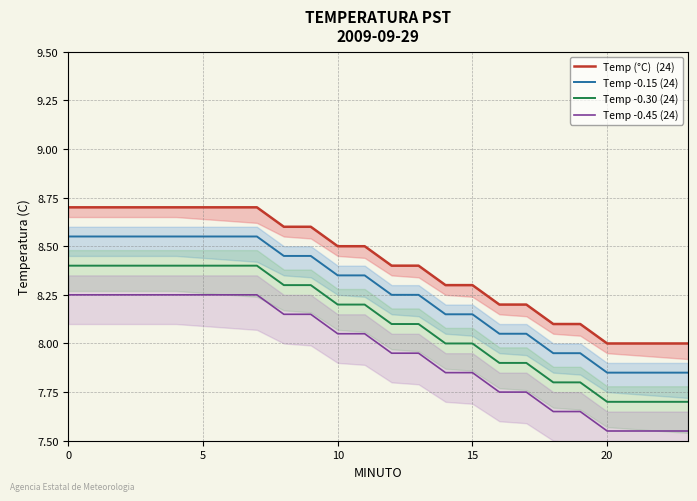

How many data points in Temp (°C)  (24) are above 8?

20